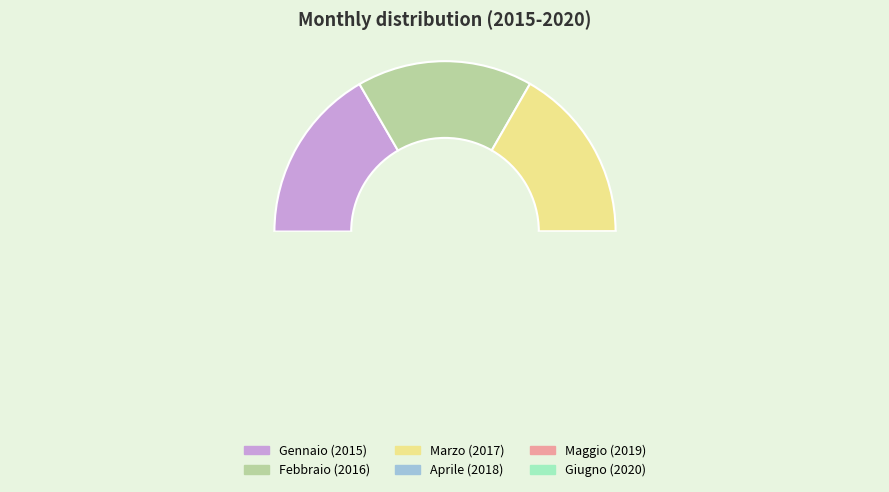

Is Marzo the majority of the pie?

No